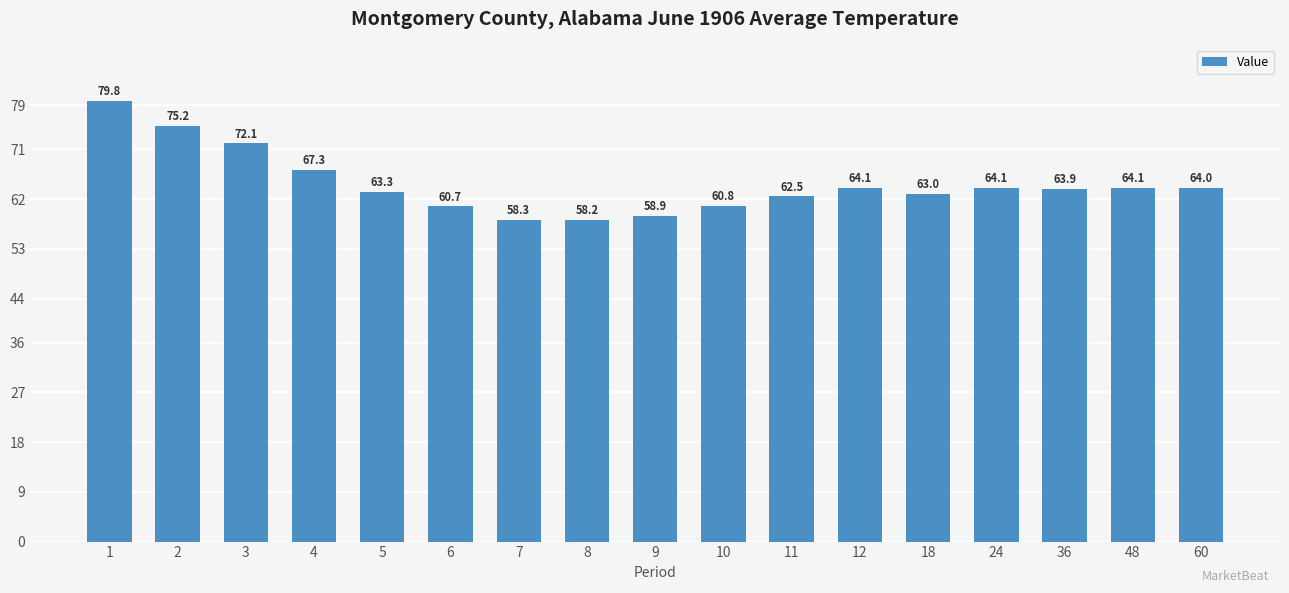

Which category has the highest value across all series?

1